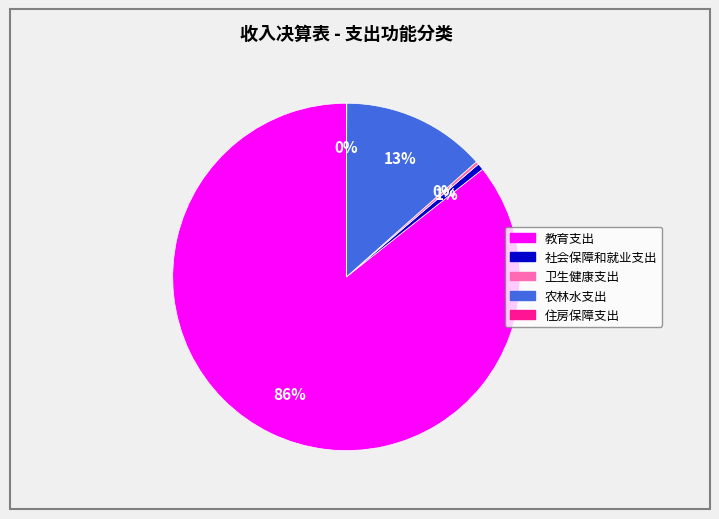

To the nearest percent, what is the average slice percentage?

20%